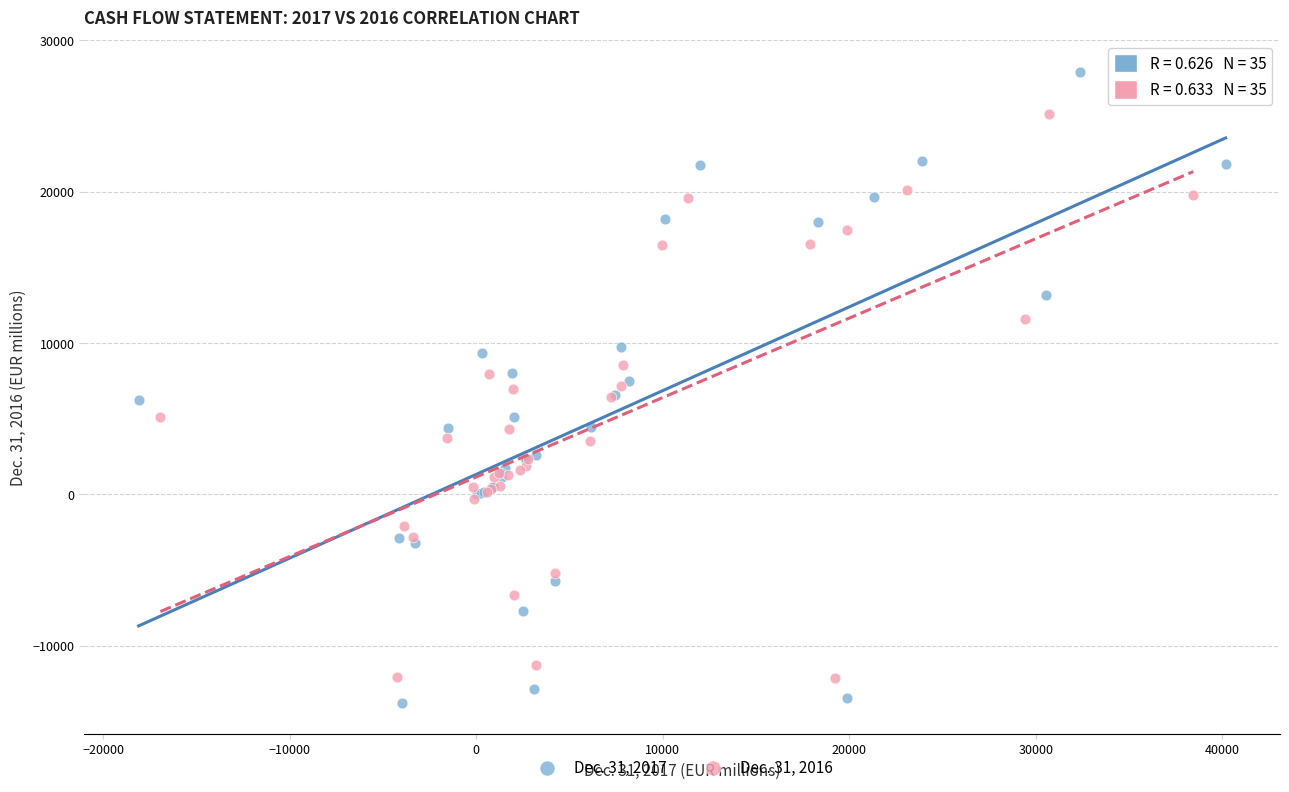

Which series contains the lowest Y value?

Dec. 31, 2017